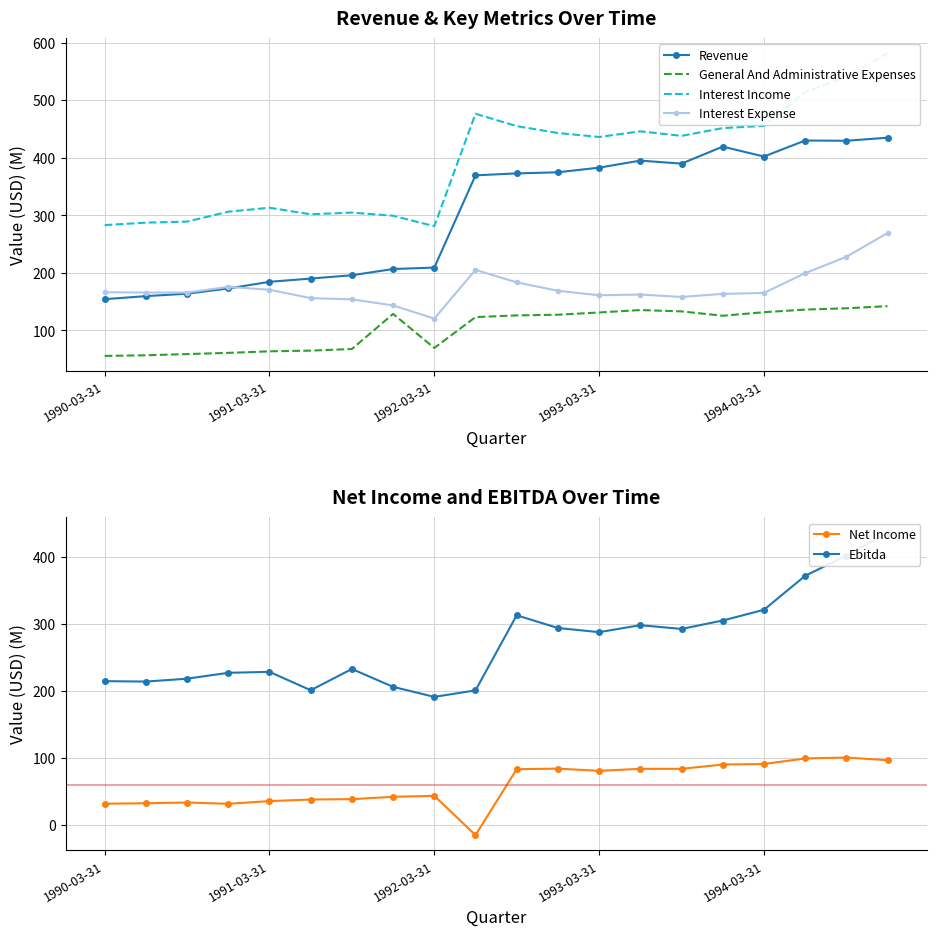

True or false: General And Administrative Expenses and Revenue cross at least once.

False